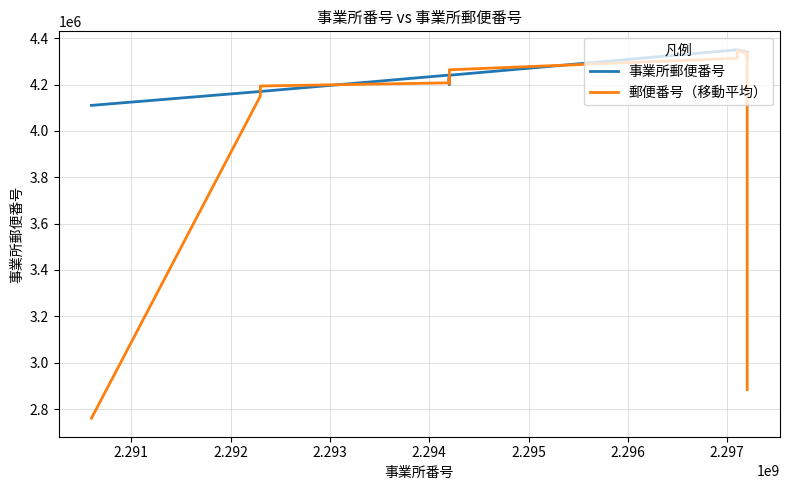

Rank the series by their average value, from highest to lowest.

事業所郵便番号, 郵便番号（移動平均）